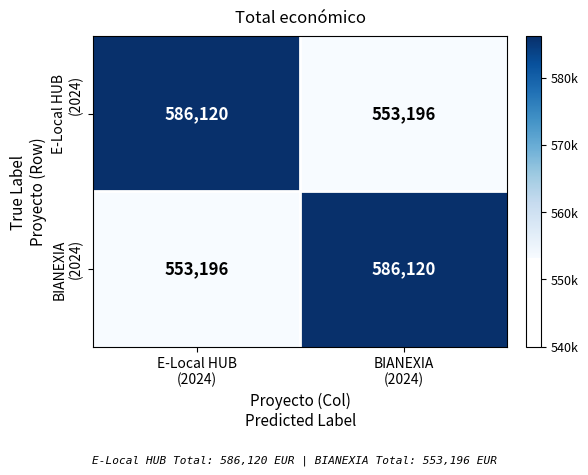

What is the minimum value shown in the chart?

553196